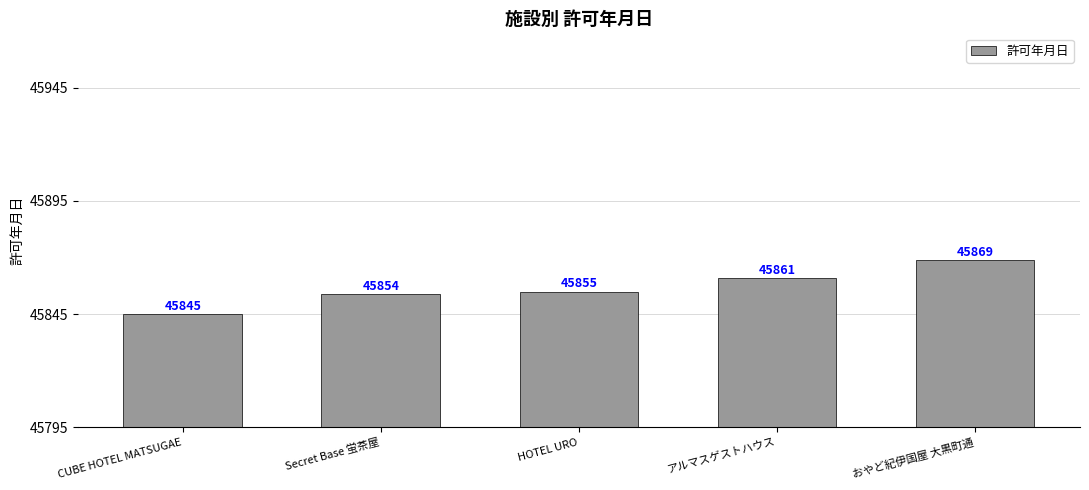

Where is the data nearest to the value 45857?

HOTEL URO